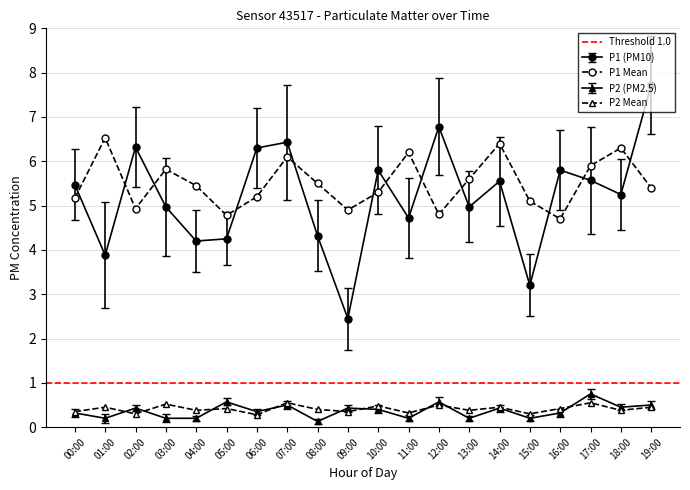

What is the label of the 10th point from the right?

10:00